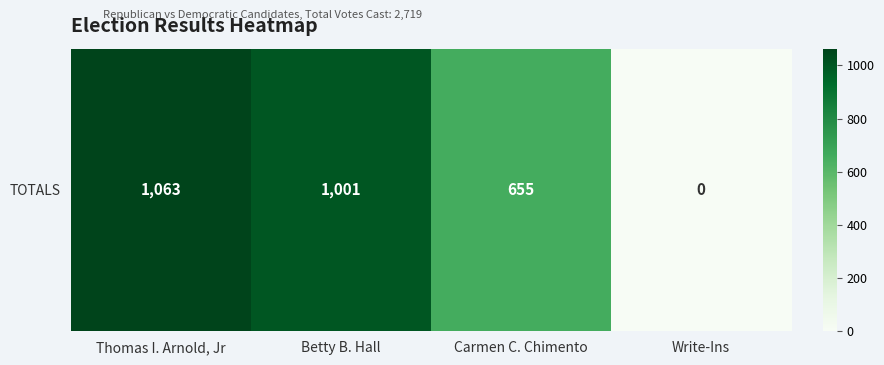

Read the value at Carmen C. Chimento, to the nearest 50.

650